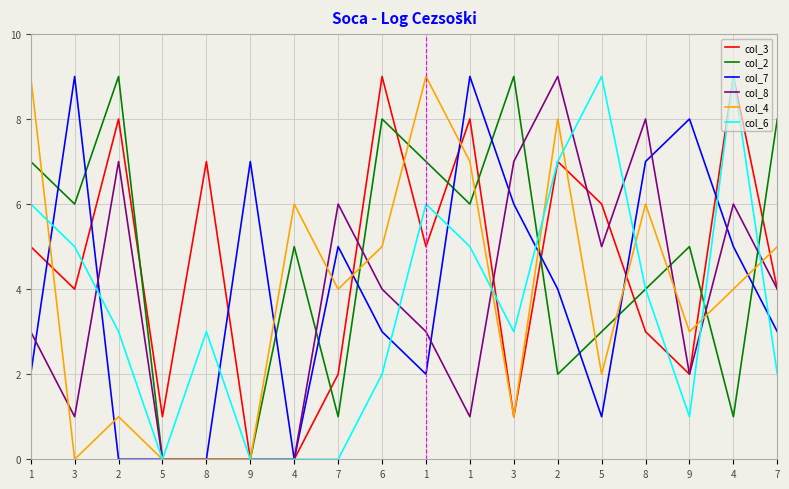

Which has a higher value, 5 or 7?

7